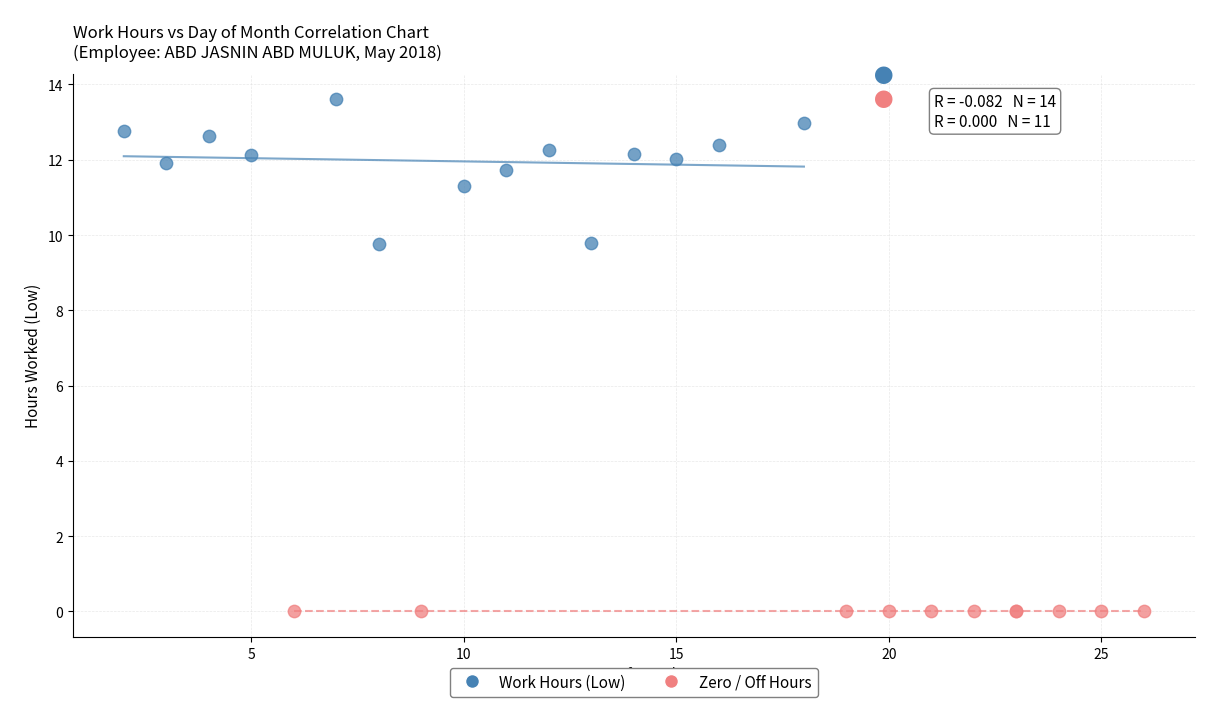

Which series reaches the maximum Y coordinate?

Work Hours (Low)